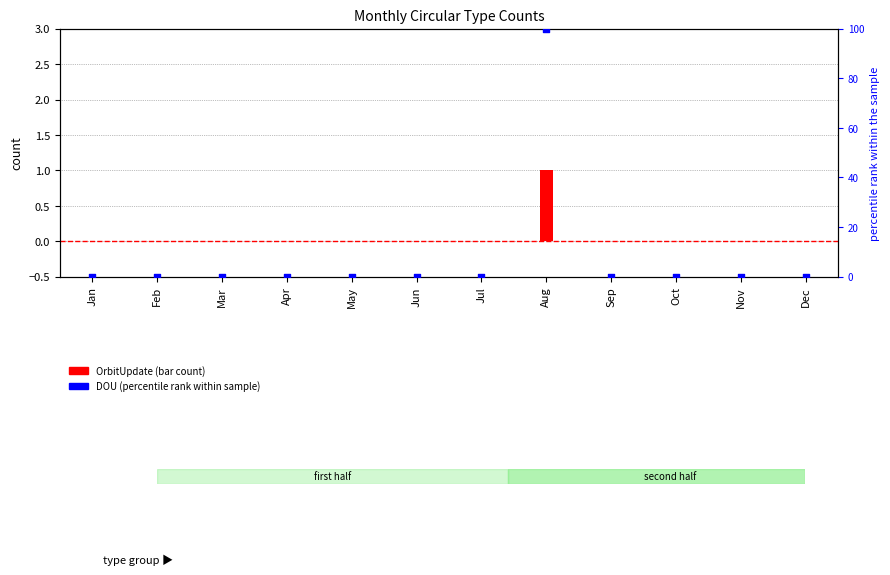

What are all the series names shown in the legend?

OrbitUpdate, DOU (percentile)